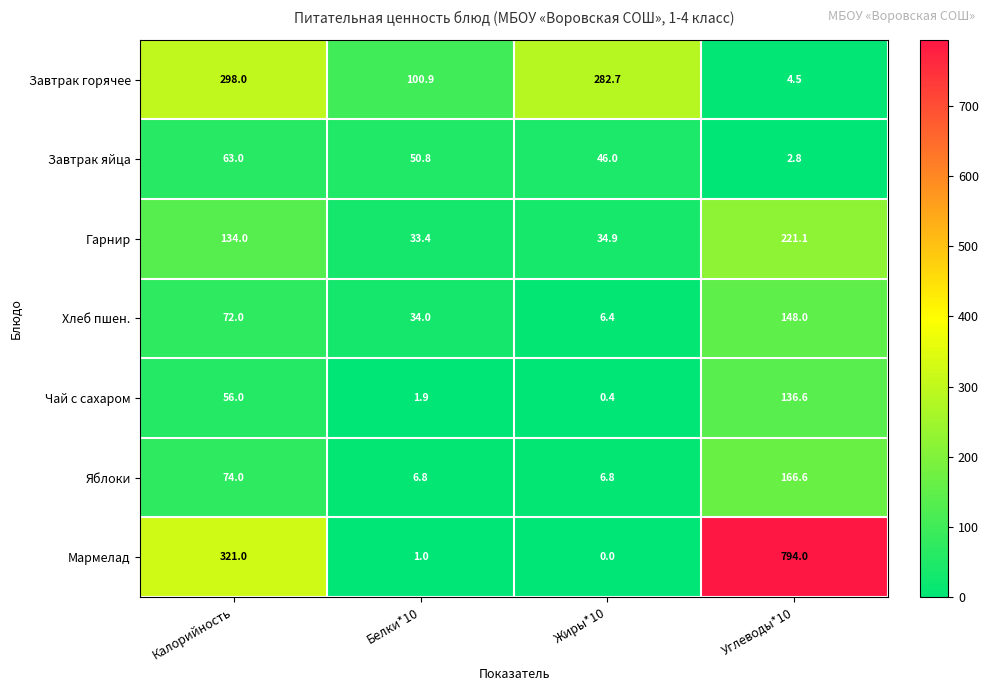

At which label is Мармелад closest to 397?

Калорийность